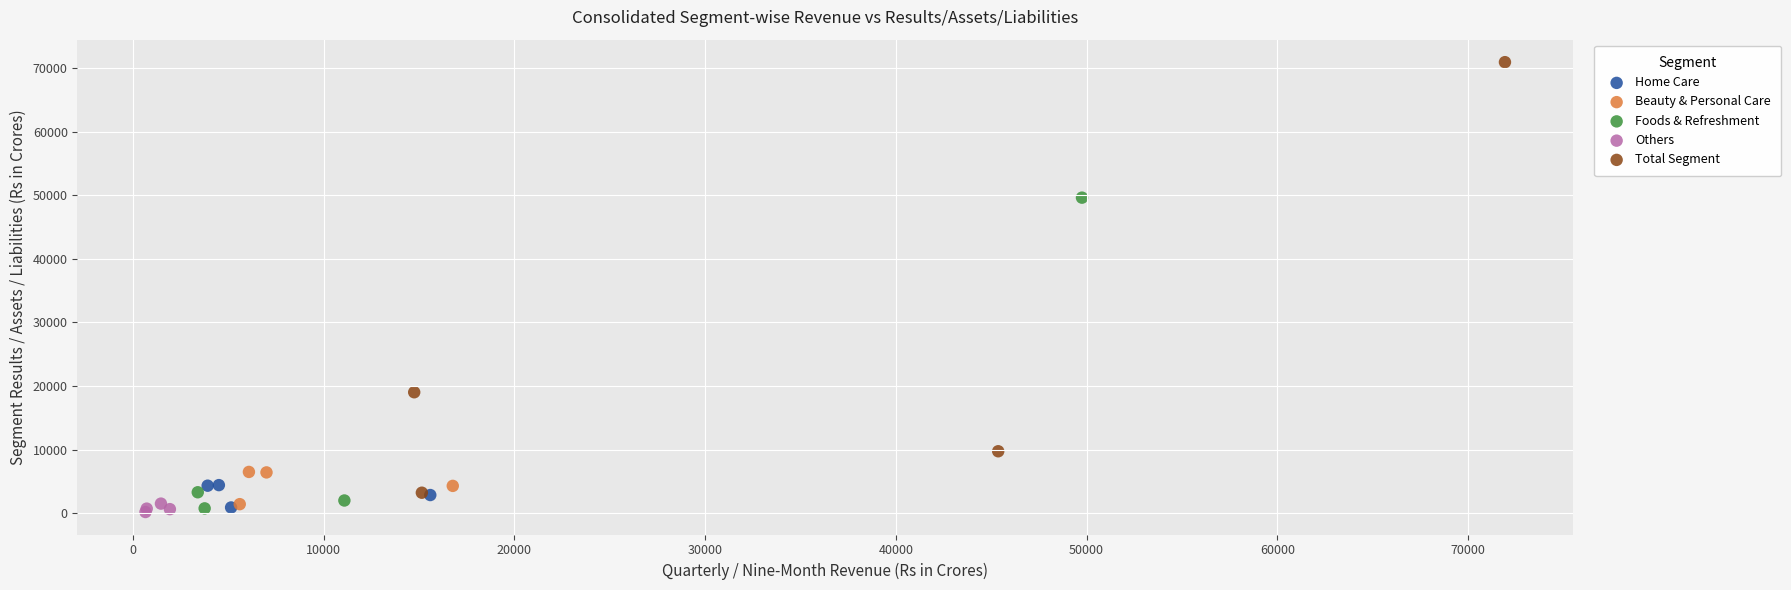

Which series has the largest Y range (max minus min)?

Total Segment